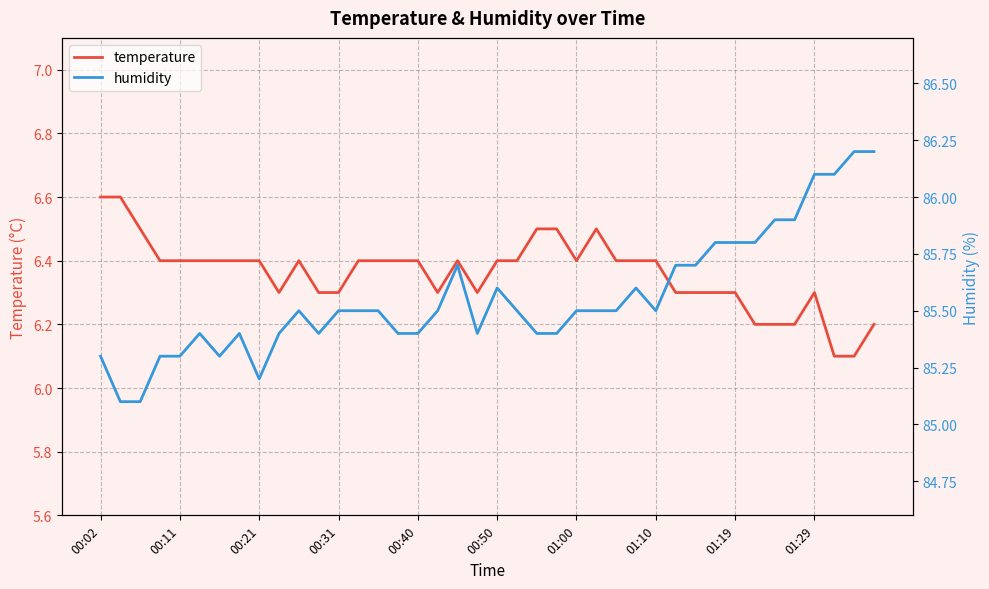

What is the minimum value for temperature?

6.1